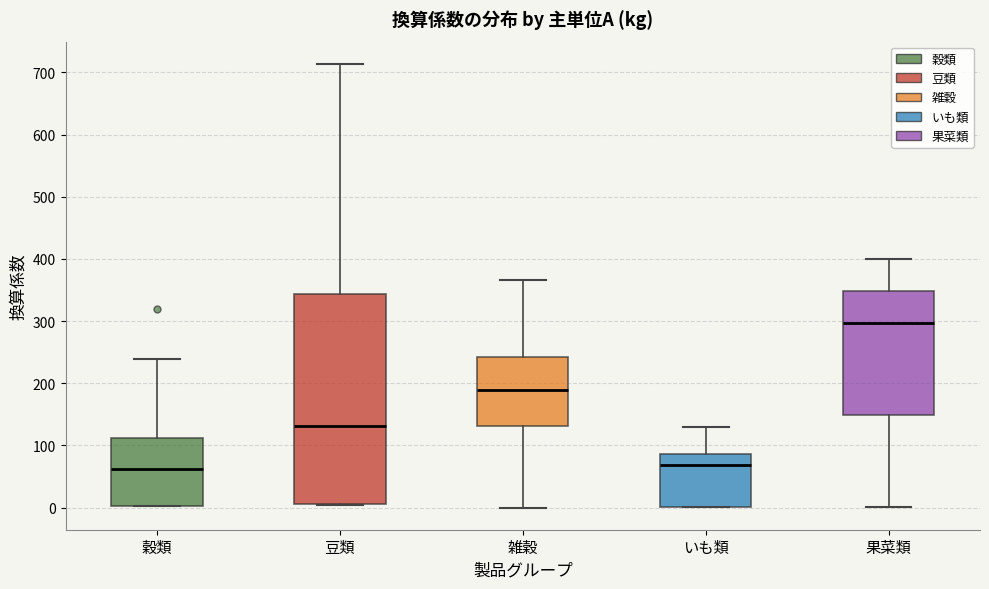

Where does the median line of the box for 果菜類 sit on the y-axis? The values are not printed on the chart, so give them approximately, as read against the axis.

300